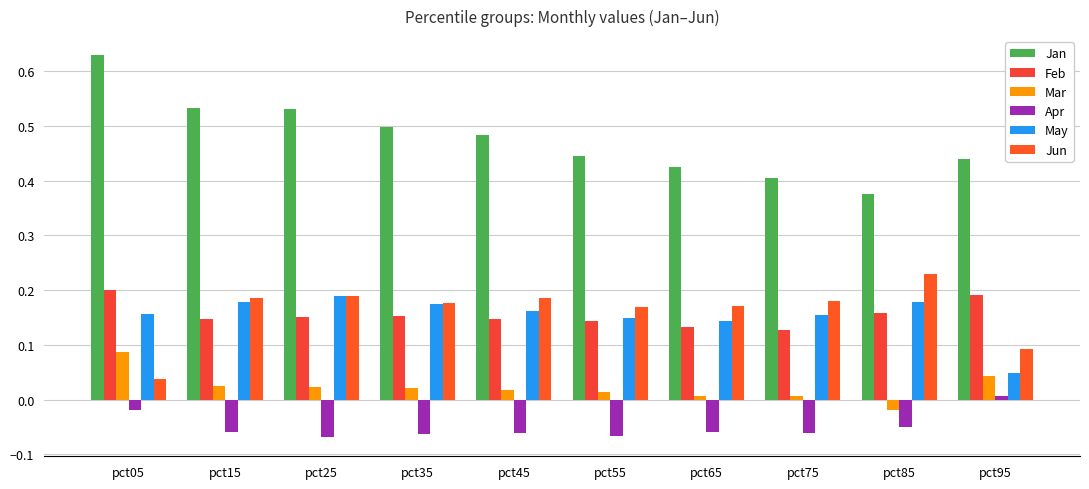

What is the sum of all Jan values?

4.8